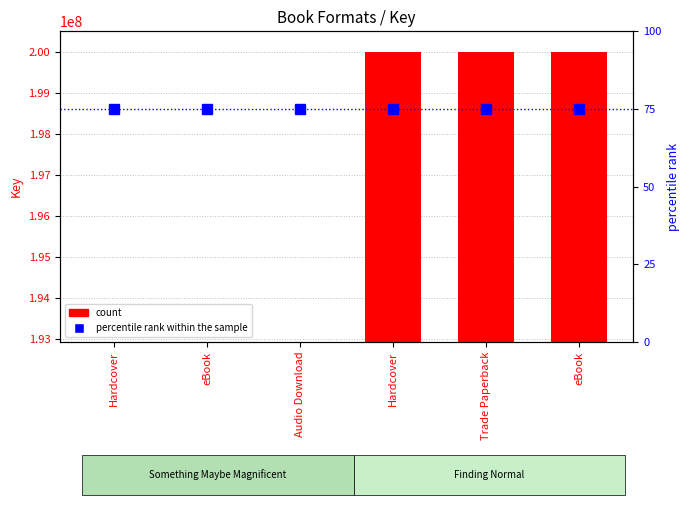

What is the difference between the maximum and second lowest values in the Key series?

7054681